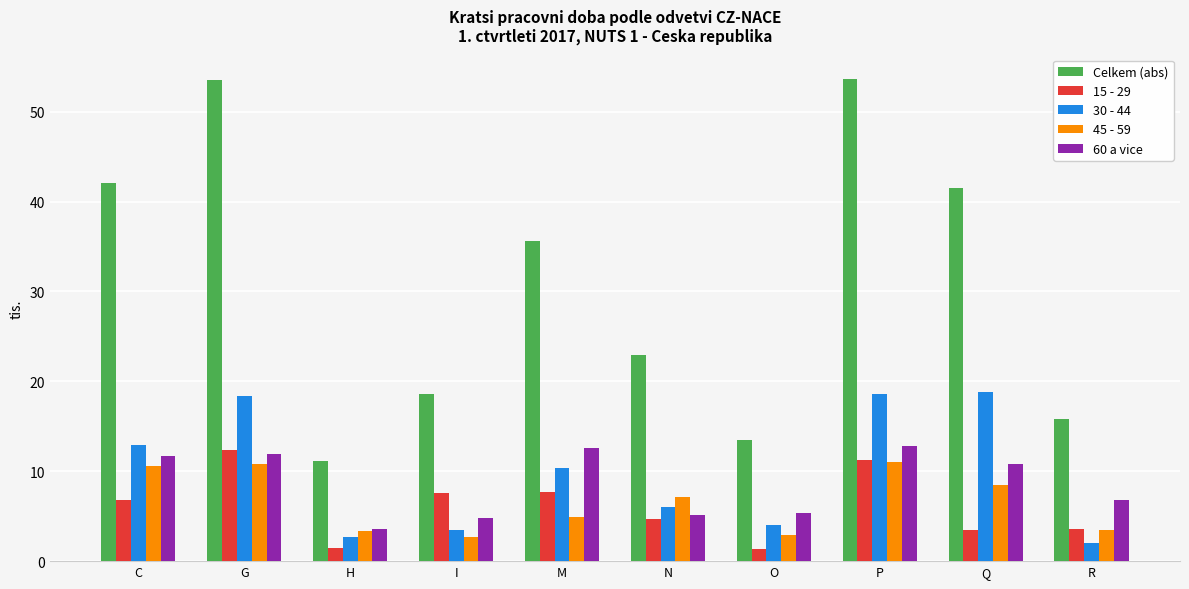

Which series has the largest total across all categories?

Celkem (abs)